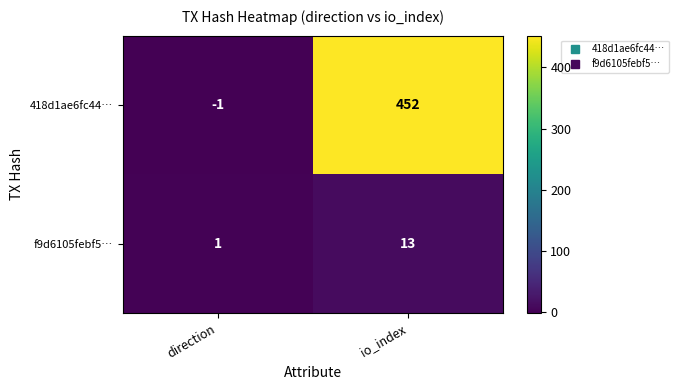

What is the sum of the 418d1ae6fc44… values at io_index and direction?

451